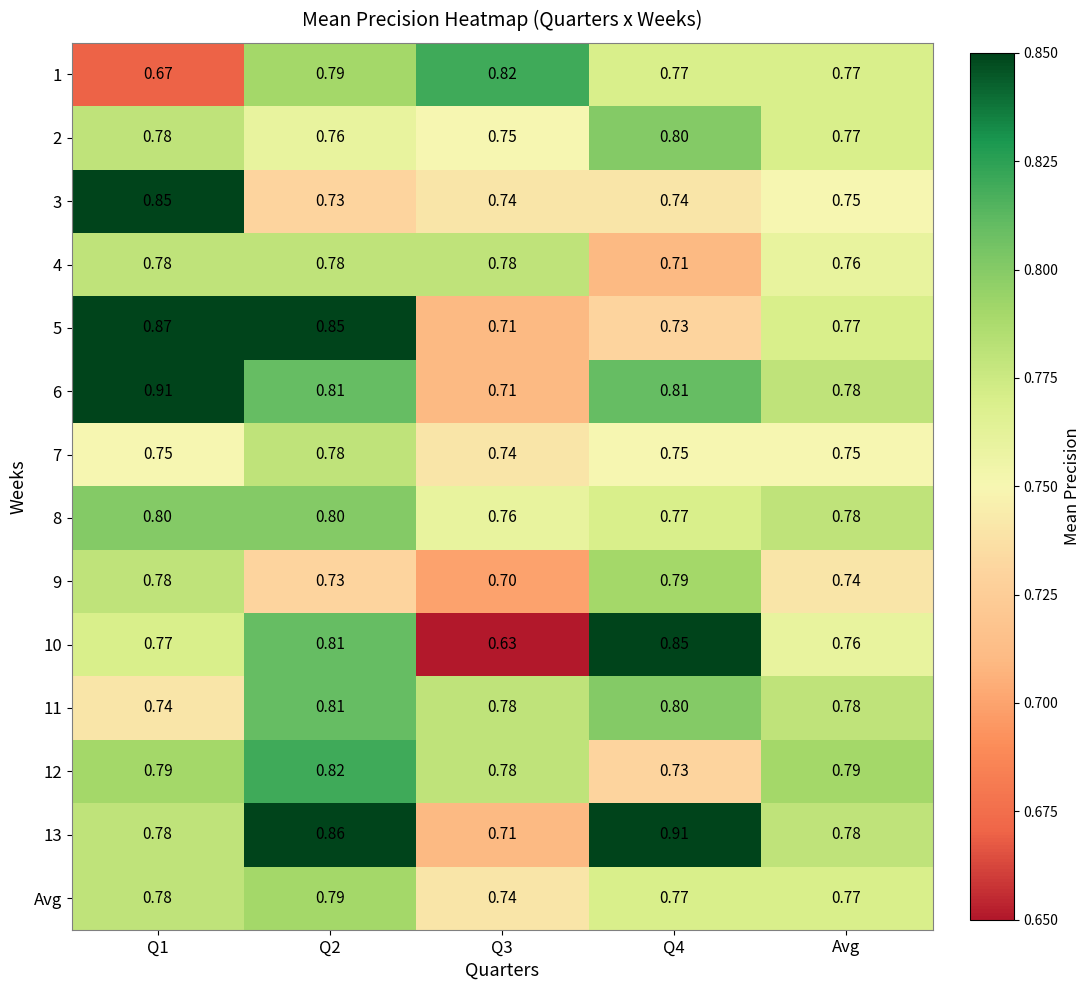

What is the total value across all series at Q4?

10.9